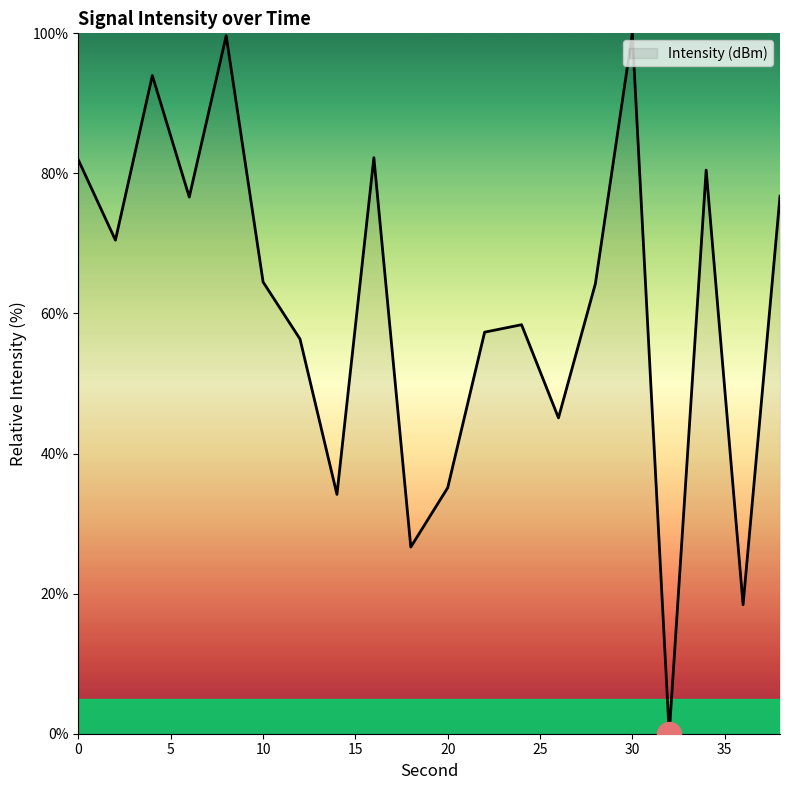

What is the maximum value shown in the chart?

100.0